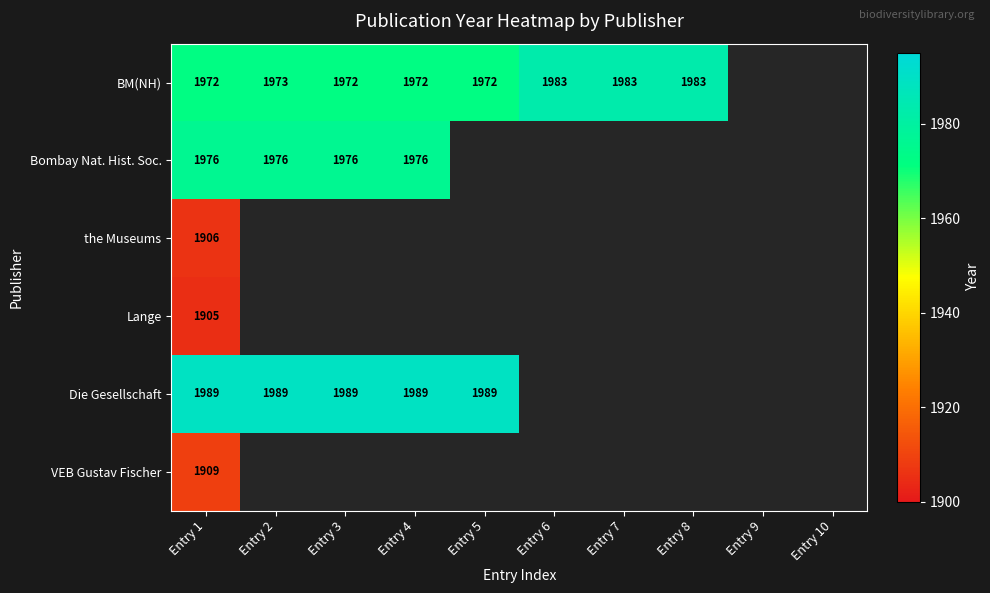

What is the total value across all series at Entry 1?

11657